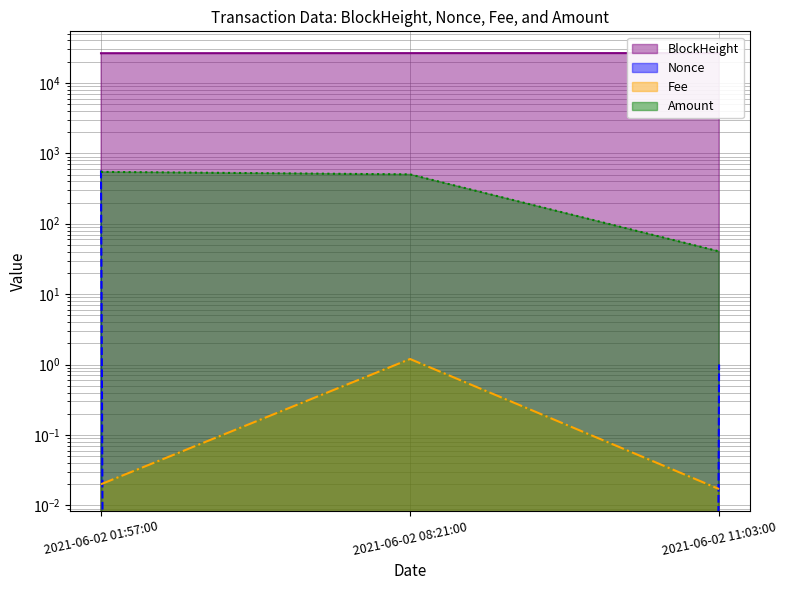

True or false: Nonce has a value of 1.0 at 2021-06-02 11:03:00.

True